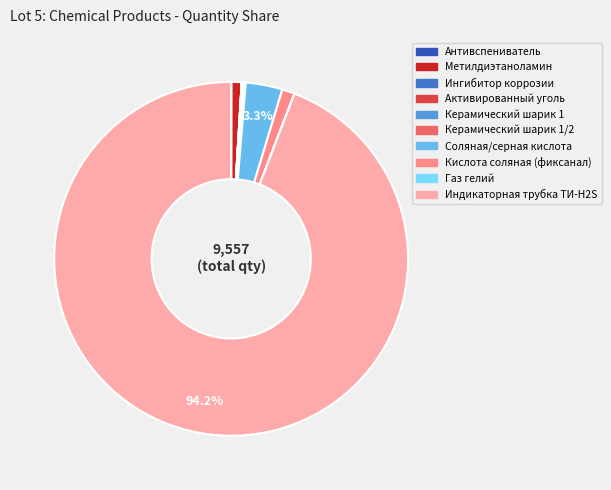

Is there a majority slice in this chart?

Yes